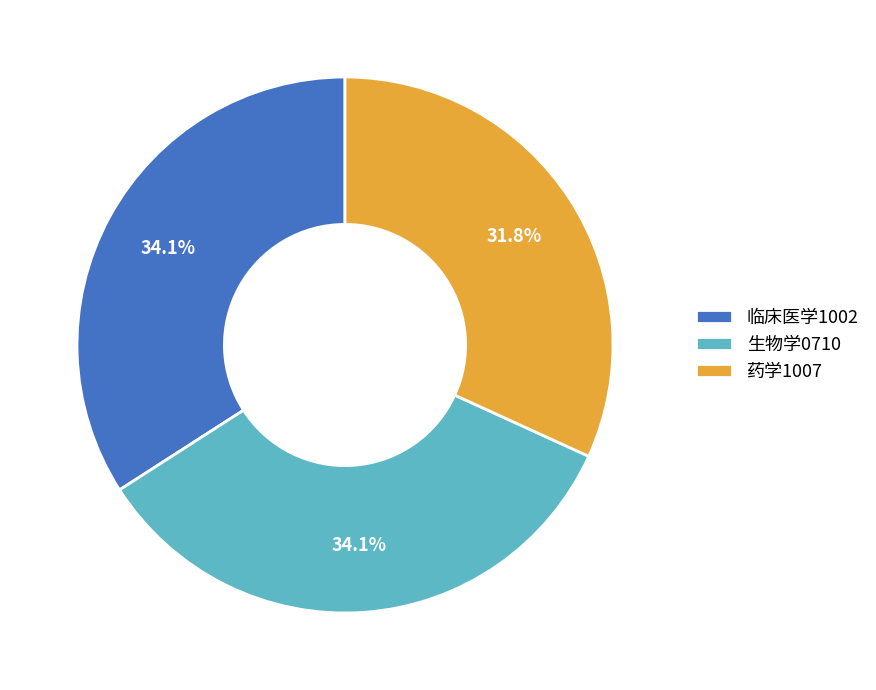

To the nearest percent, what is the difference between the largest and smallest slice percentages?

2%